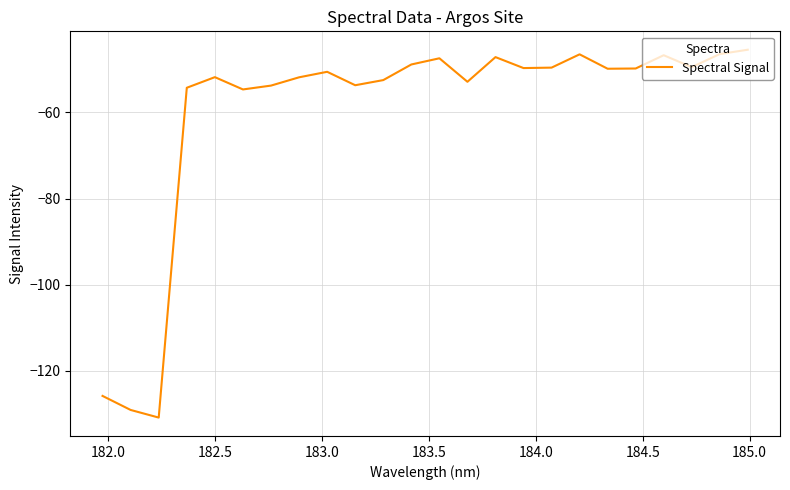

What is the minimum value shown in the chart?

-130.8